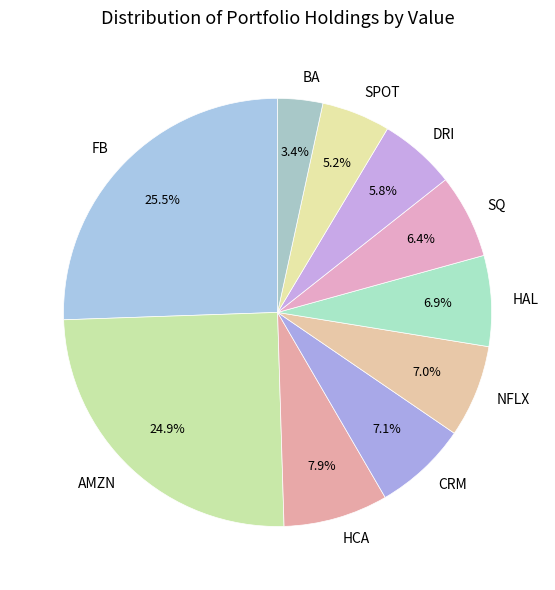

Is it true that BA is 11% of the pie?

False